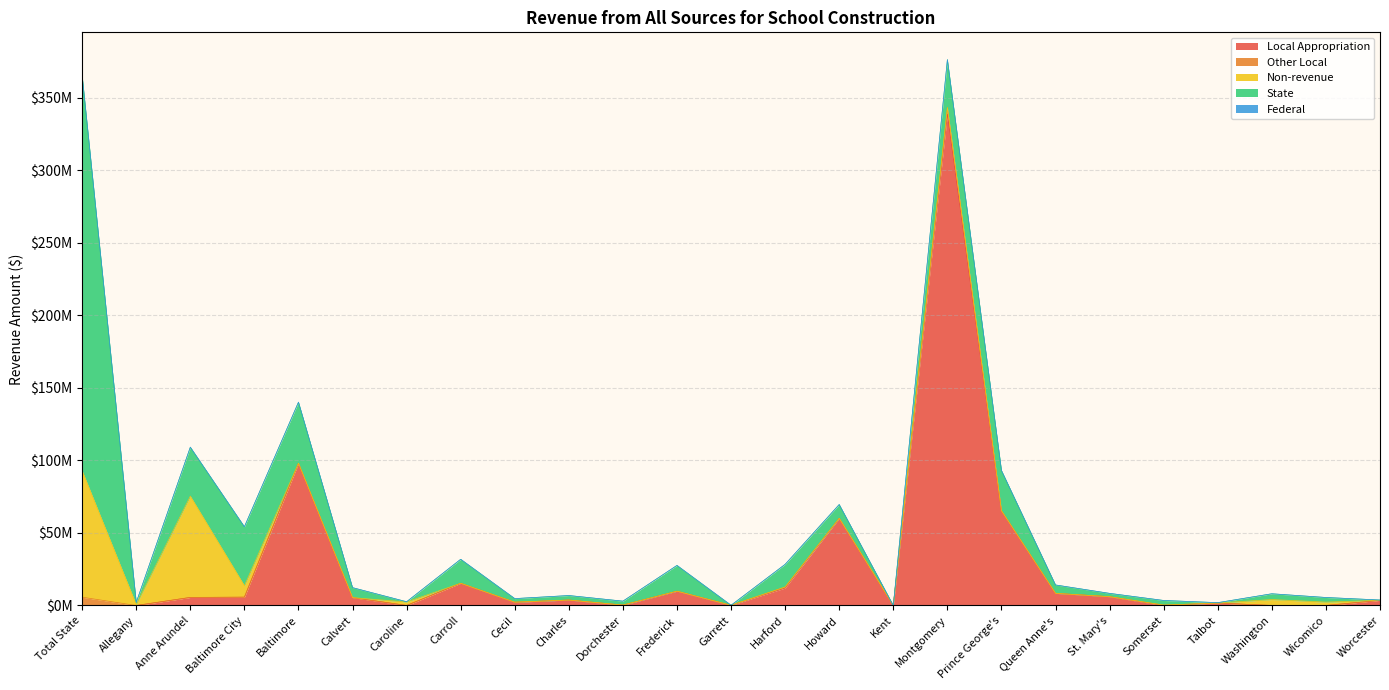

True or false: Local Appropriation has a value of 8512923.4 at St. Mary's.

False